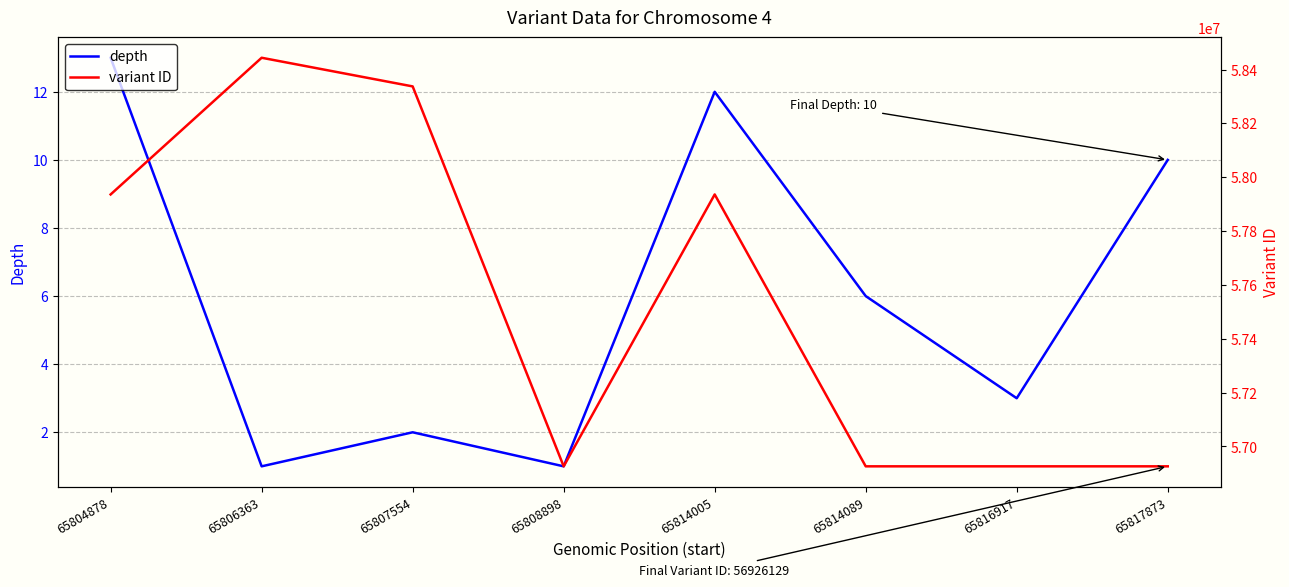

Does the chart display data point markers on the line(s)?

No